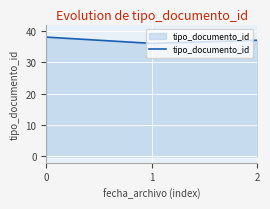

The value at 1 is 9. True or false?

False